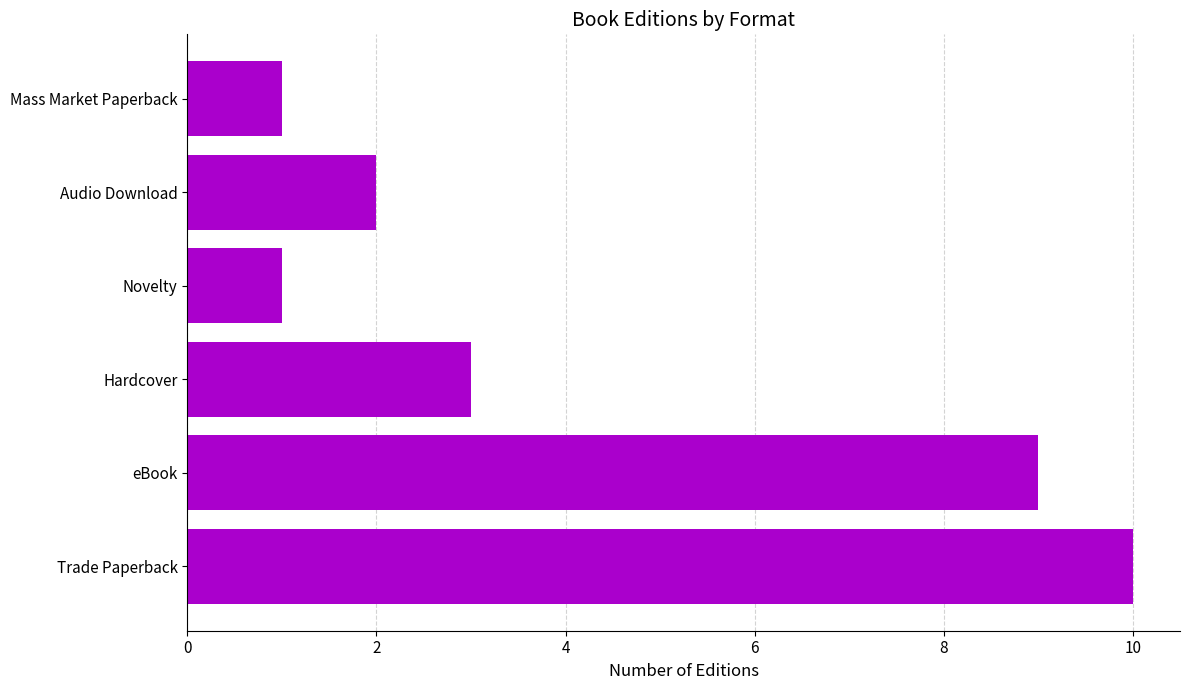

Between Hardcover and Mass Market Paperback, which is larger?

Hardcover